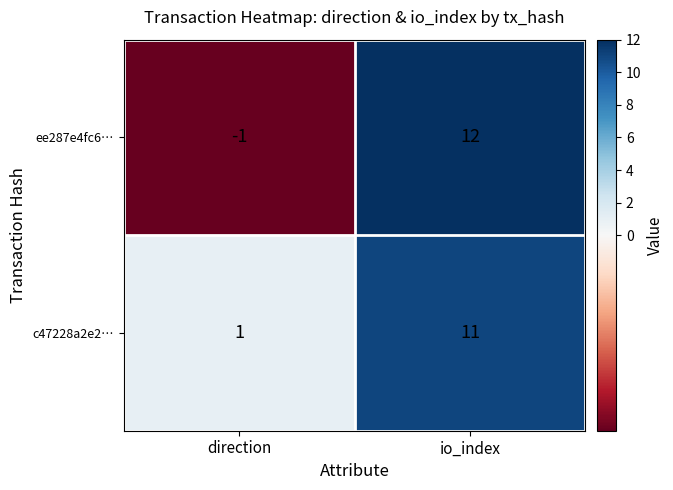

What is the total value across all series at io_index?

23